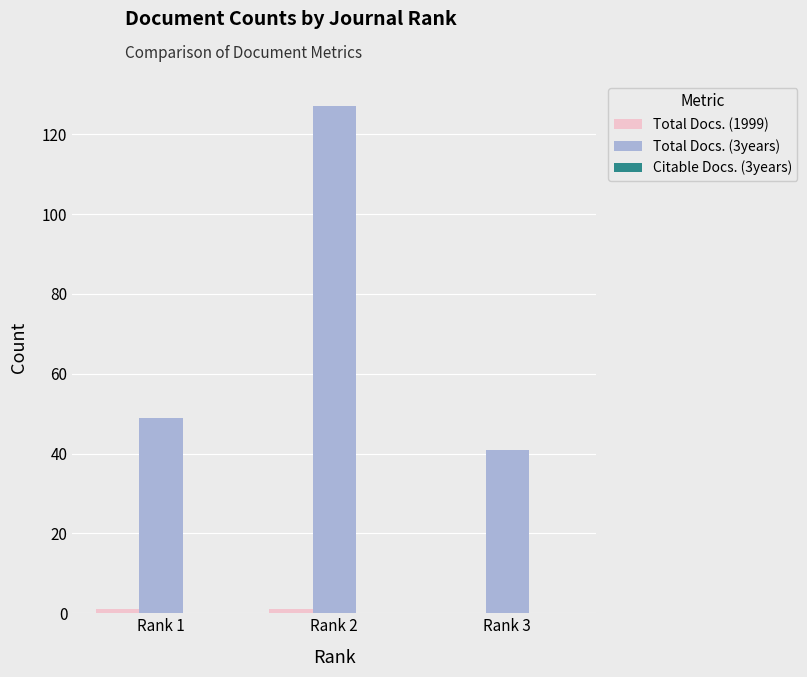

How many groups of bars are there?

3